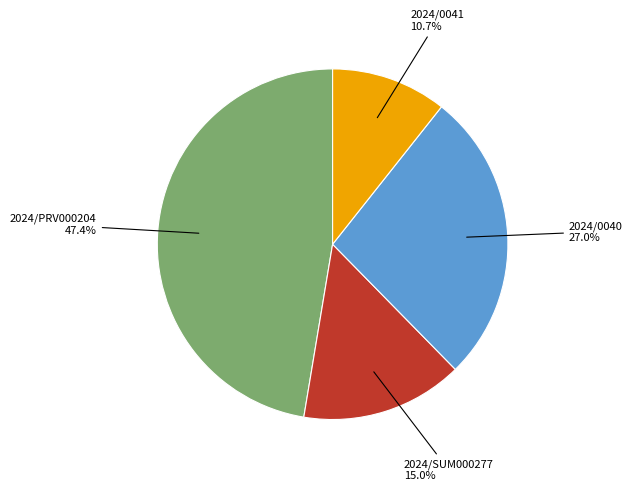

Is there a majority slice in this chart?

No